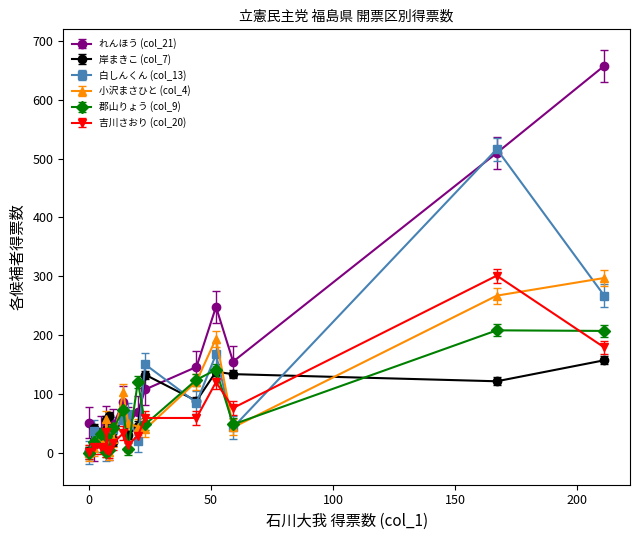

How many interior local valleys does the 郡山りょう (col_9) series have?

4